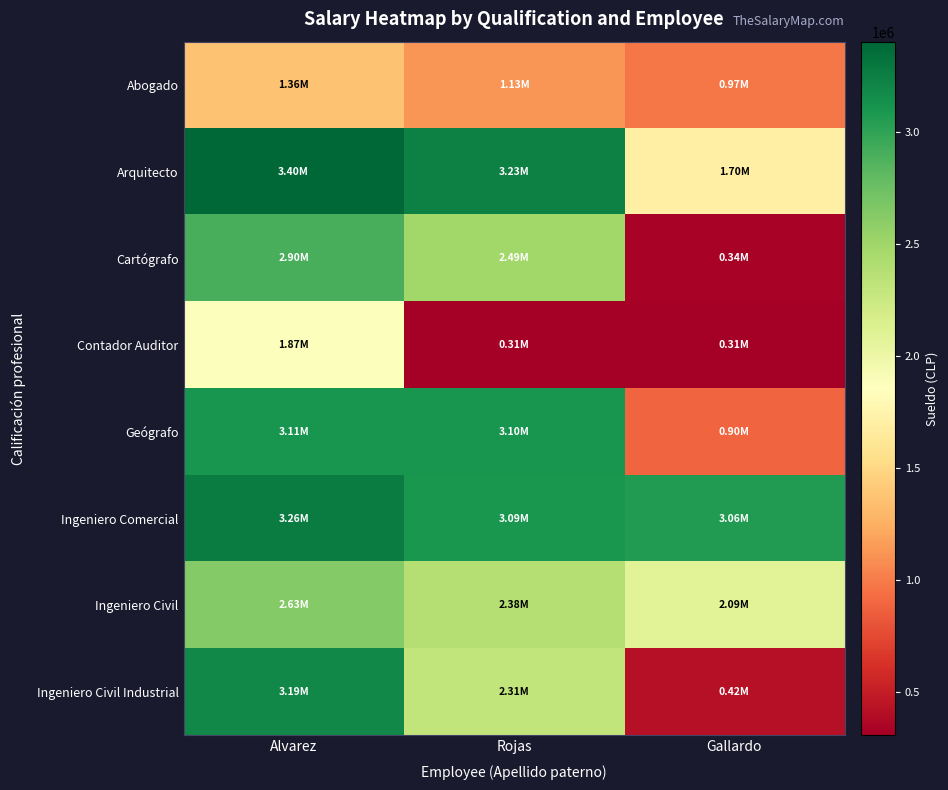

What is the difference between the highest and lowest values at Gallardo?

2749845